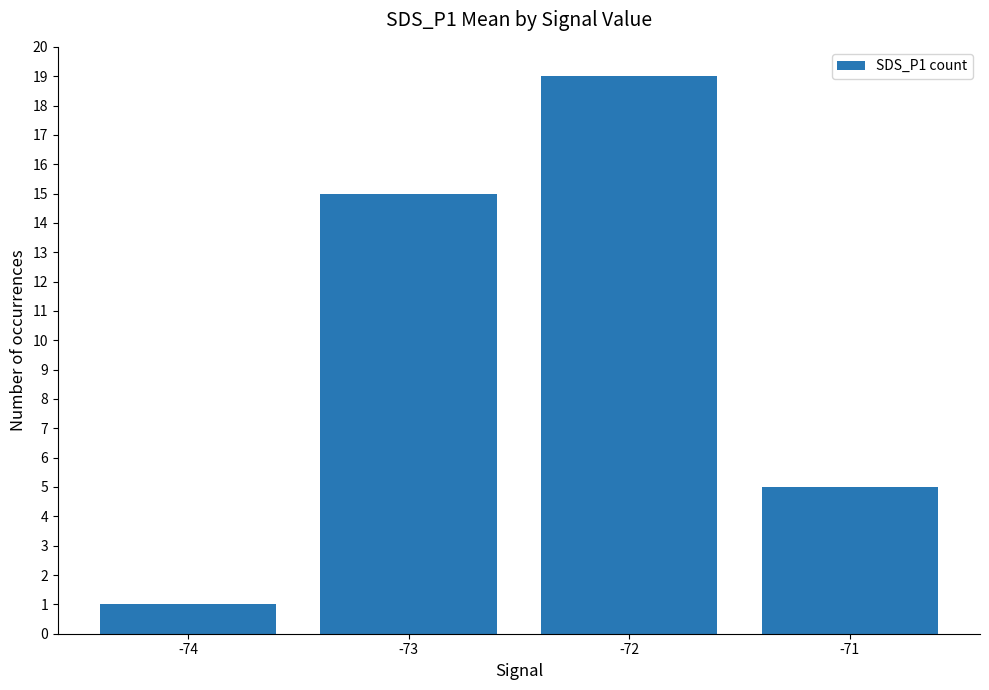

What is the difference between the maximum and minimum values?

18